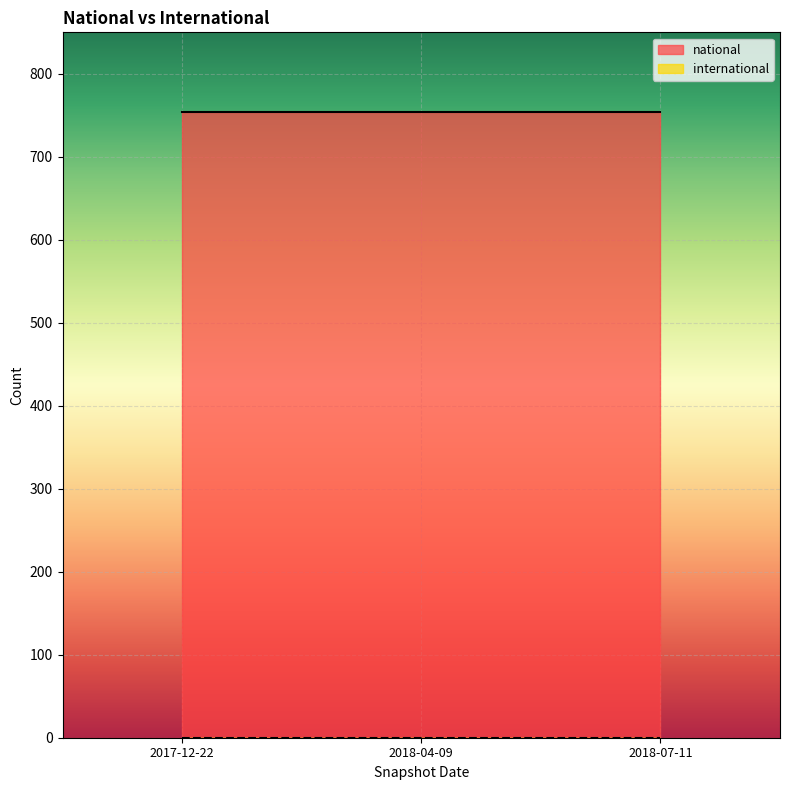

Reading right to left, list all the values displayed in this chart.

national: 2018-07-11=754	2018-04-09=754	2017-12-22=754
international: 2018-07-11=0	2018-04-09=0	2017-12-22=0